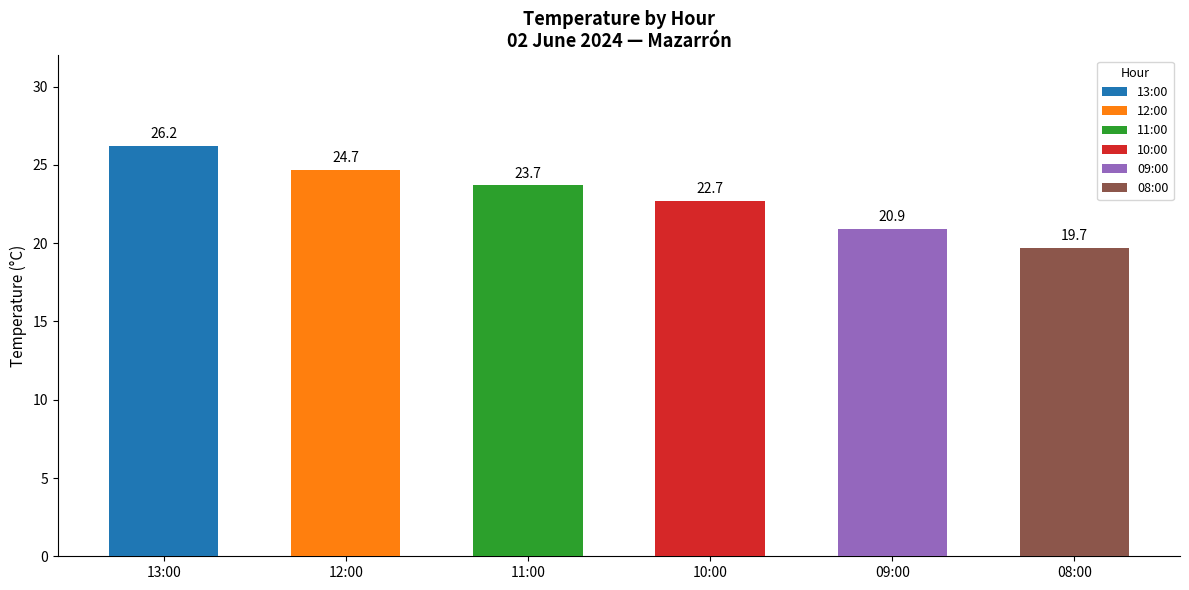

How many distinct data groups are displayed?

1